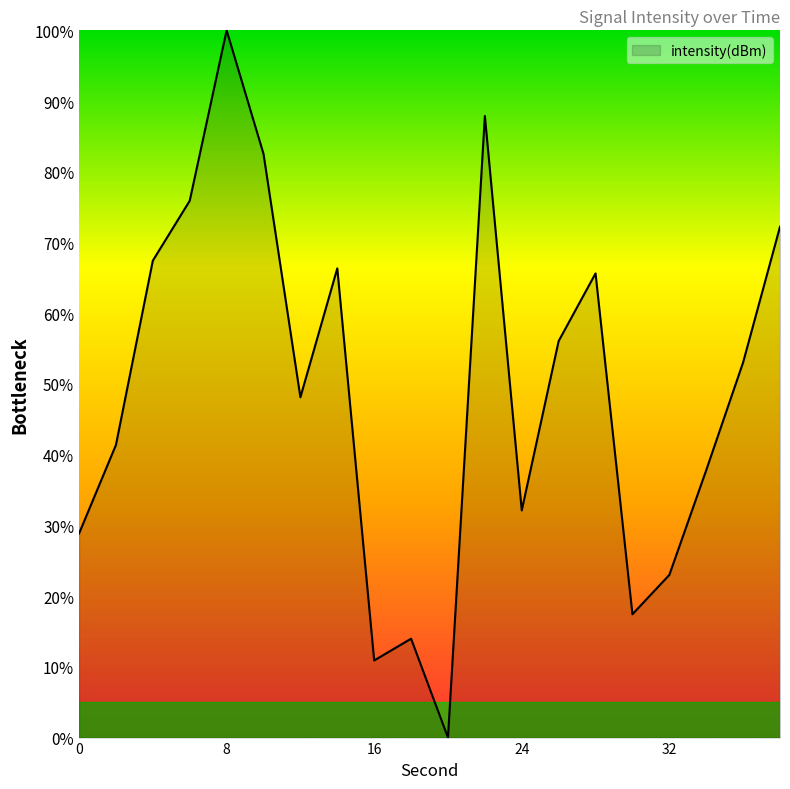

What is the difference between the maximum and minimum values?

100.0